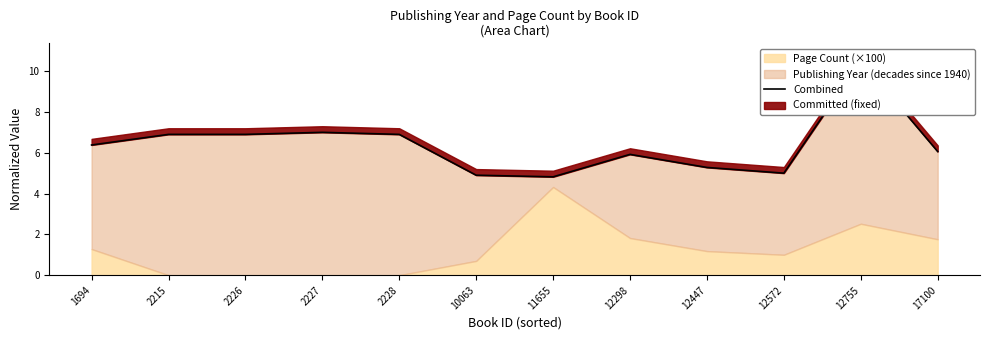

At which label is the value closest to 7?

2227